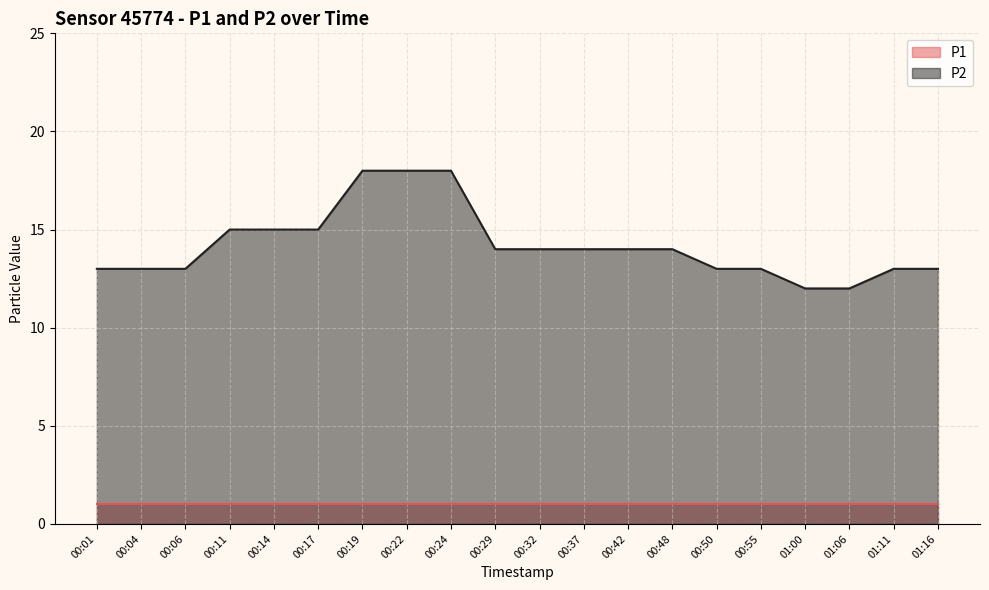

Count the values in the range 13 to 15.

15